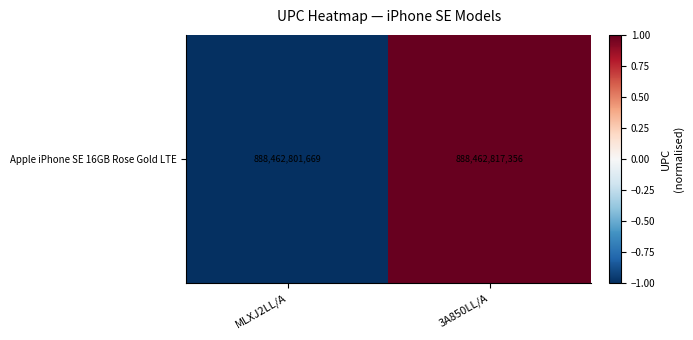

How many values are above zero?

1